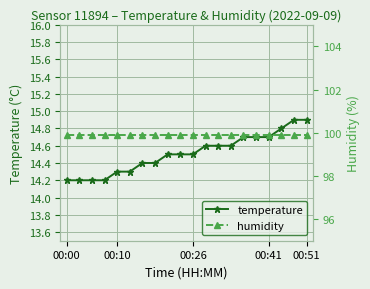

Is it true that temperature equals 14.3 at 00:10?

True